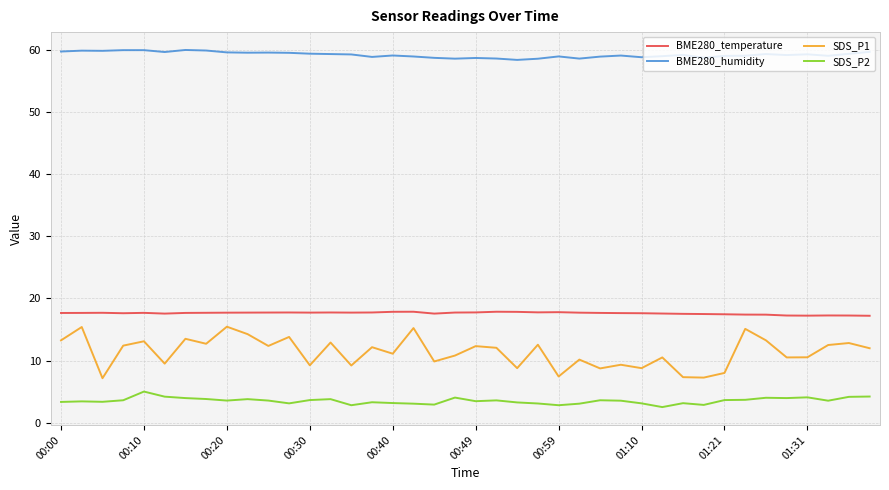

Which series has the largest range (max minus min)?

SDS_P1